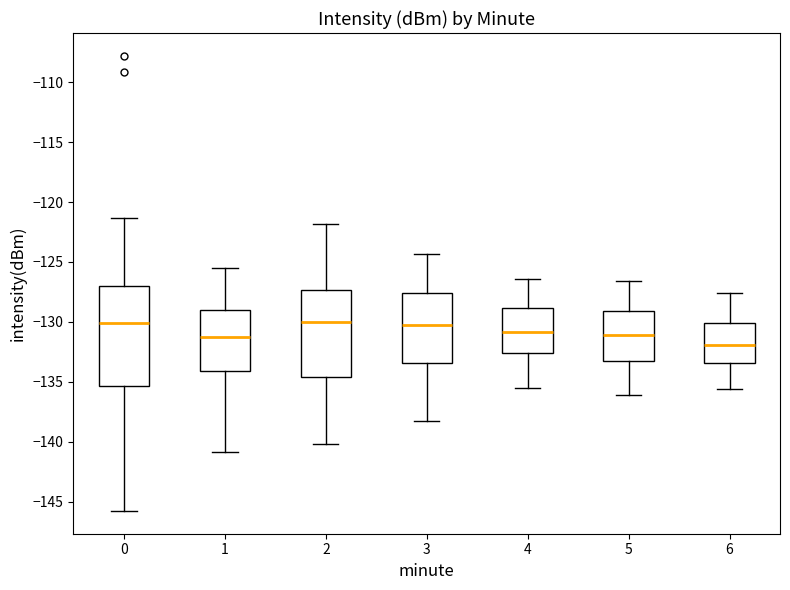

Reading left to right, transcribe this box plot: for each box, give where its median line is, the range the box spans, and where its two whiskers end, as read against the y-axis. The values are not printed on the chart, so give them approximately, as read against the axis.

0: median -130.0, box -135.5 to -127.0, whiskers -146.0 to -121.5
1: median -131.5, box -134.0 to -129.0, whiskers -141.0 to -125.5
2: median -130.0, box -134.5 to -127.5, whiskers -140.0 to -122.0
3: median -130.0, box -133.5 to -127.5, whiskers -138.5 to -124.5
4: median -131.0, box -132.5 to -129.0, whiskers -135.5 to -126.5
5: median -131.0, box -133.0 to -129.0, whiskers -136.0 to -126.5
6: median -132.0, box -133.5 to -130.0, whiskers -135.5 to -127.5